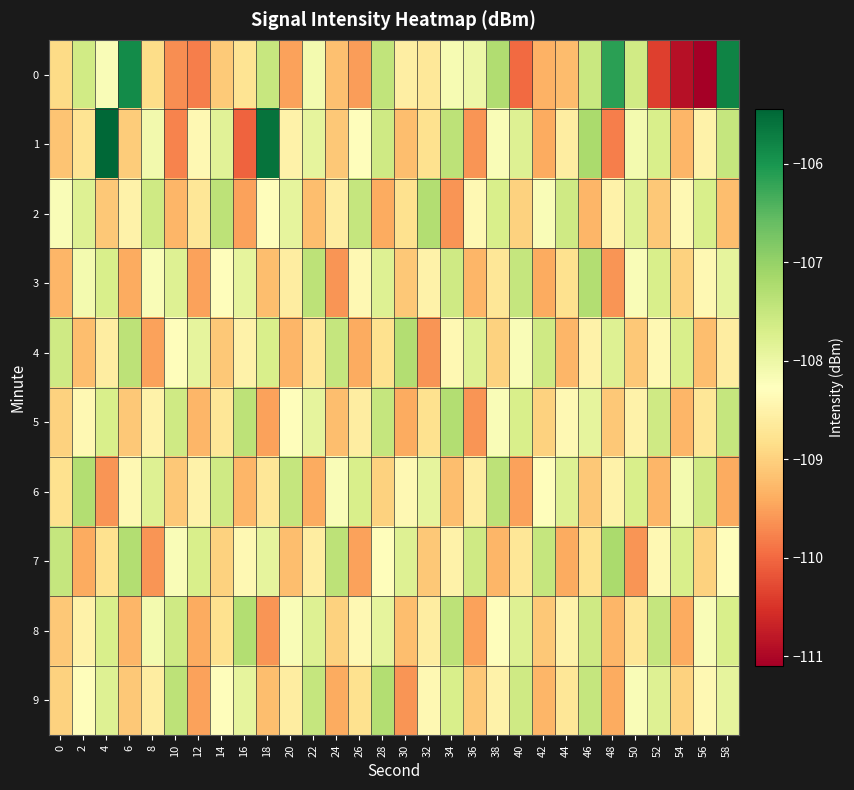

Reading left to right, transcribe all the data shown in this chart.

0: 0=-108.9	2=-107.6	4=-108.2	6=-105.9	8=-108.9	10=-109.7	12=-109.8	14=-109.1	16=-108.7	18=-107.5	20=-109.5	22=-108.1	24=-109.2	26=-109.5	28=-107.4	30=-108.6	32=-108.7	34=-108.2	36=-108.0	38=-107.3	40=-110.0	42=-109.3	44=-109.2	46=-107.5	48=-106.1	50=-107.6	52=-110.4	54=-110.9	56=-111.1	58=-105.8
1: 0=-109.2	2=-108.7	4=-105.5	6=-109.1	8=-108.1	10=-109.8	12=-108.4	14=-107.8	16=-110.0	18=-105.6	20=-108.5	22=-107.9	24=-109.1	26=-108.3	28=-107.6	30=-109.2	32=-108.8	34=-107.4	36=-109.6	38=-108.2	40=-107.8	42=-109.4	44=-108.6	46=-107.2	48=-109.8	50=-108.1	52=-107.7	54=-109.3	56=-108.5	58=-107.5
2: 0=-108.2	2=-107.8	4=-109.1	6=-108.5	8=-107.6	10=-109.3	12=-108.7	14=-107.4	16=-109.5	18=-108.3	20=-107.9	22=-109.2	24=-108.6	26=-107.5	28=-109.4	30=-108.8	32=-107.3	34=-109.6	36=-108.4	38=-107.7	40=-109.0	42=-108.2	44=-107.6	46=-109.3	48=-108.5	50=-107.8	52=-109.1	54=-108.4	56=-107.7	58=-109.2
3: 0=-109.3	2=-108.1	4=-107.7	6=-109.4	8=-108.2	10=-107.8	12=-109.5	14=-108.3	16=-107.9	18=-109.2	20=-108.6	22=-107.4	24=-109.6	26=-108.4	28=-107.8	30=-109.1	32=-108.5	34=-107.6	36=-109.3	38=-108.7	40=-107.5	42=-109.4	44=-108.8	46=-107.3	48=-109.6	50=-108.2	52=-107.7	54=-109.0	56=-108.4	58=-107.9
4: 0=-107.6	2=-109.2	4=-108.6	6=-107.4	8=-109.5	10=-108.3	12=-107.9	14=-109.1	16=-108.5	18=-107.7	20=-109.3	22=-108.7	24=-107.5	26=-109.4	28=-108.8	30=-107.3	32=-109.6	34=-108.4	36=-107.8	38=-109.0	40=-108.2	42=-107.6	44=-109.3	46=-108.5	48=-107.8	50=-109.1	52=-108.4	54=-107.7	56=-109.2	58=-108.6
5: 0=-109.0	2=-108.4	4=-107.7	6=-109.1	8=-108.5	10=-107.6	12=-109.3	14=-108.7	16=-107.4	18=-109.5	20=-108.3	22=-107.9	24=-109.2	26=-108.6	28=-107.5	30=-109.4	32=-108.8	34=-107.3	36=-109.6	38=-108.2	40=-107.7	42=-109.0	44=-108.4	46=-107.9	48=-109.1	50=-108.5	52=-107.6	54=-109.3	56=-108.7	58=-107.5
6: 0=-108.8	2=-107.3	4=-109.6	6=-108.4	8=-107.8	10=-109.1	12=-108.5	14=-107.6	16=-109.3	18=-108.7	20=-107.5	22=-109.4	24=-108.2	26=-107.7	28=-109.0	30=-108.4	32=-107.9	34=-109.2	36=-108.6	38=-107.4	40=-109.5	42=-108.3	44=-107.8	46=-109.1	48=-108.5	50=-107.7	52=-109.3	54=-108.1	56=-107.6	58=-109.4
7: 0=-107.5	2=-109.4	4=-108.8	6=-107.3	8=-109.6	10=-108.2	12=-107.7	14=-109.0	16=-108.4	18=-107.9	20=-109.2	22=-108.6	24=-107.4	26=-109.5	28=-108.3	30=-107.8	32=-109.1	34=-108.5	36=-107.6	38=-109.3	40=-108.7	42=-107.5	44=-109.4	46=-108.8	48=-107.2	50=-109.6	52=-108.4	54=-107.7	56=-109.0	58=-108.3
8: 0=-109.1	2=-108.5	4=-107.7	6=-109.3	8=-108.1	10=-107.6	12=-109.4	14=-108.8	16=-107.3	18=-109.6	20=-108.2	22=-107.8	24=-109.0	26=-108.4	28=-107.9	30=-109.2	32=-108.6	34=-107.4	36=-109.5	38=-108.3	40=-107.8	42=-109.1	44=-108.5	46=-107.6	48=-109.3	50=-108.7	52=-107.5	54=-109.4	56=-108.2	58=-107.7
9: 0=-109.0	2=-108.3	4=-107.8	6=-109.1	8=-108.6	10=-107.4	12=-109.5	14=-108.3	16=-107.9	18=-109.2	20=-108.6	22=-107.5	24=-109.4	26=-108.8	28=-107.3	30=-109.6	32=-108.4	34=-107.7	36=-109.1	38=-108.5	40=-107.6	42=-109.3	44=-108.7	46=-107.5	48=-109.4	50=-108.2	52=-107.8	54=-109.0	56=-108.4	58=-107.9